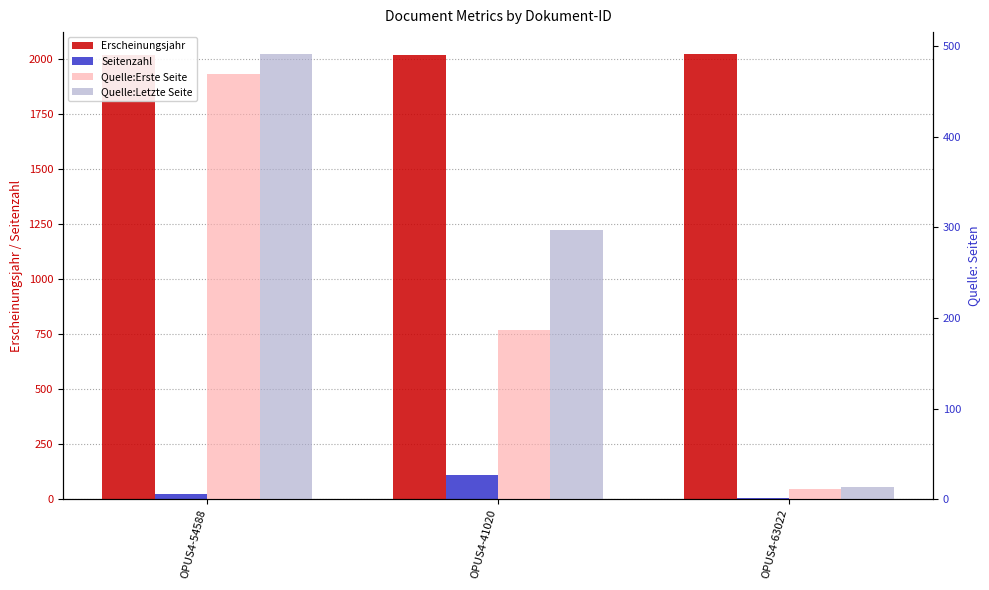

At which category is the sum across all series the highest?

OPUS4-54588